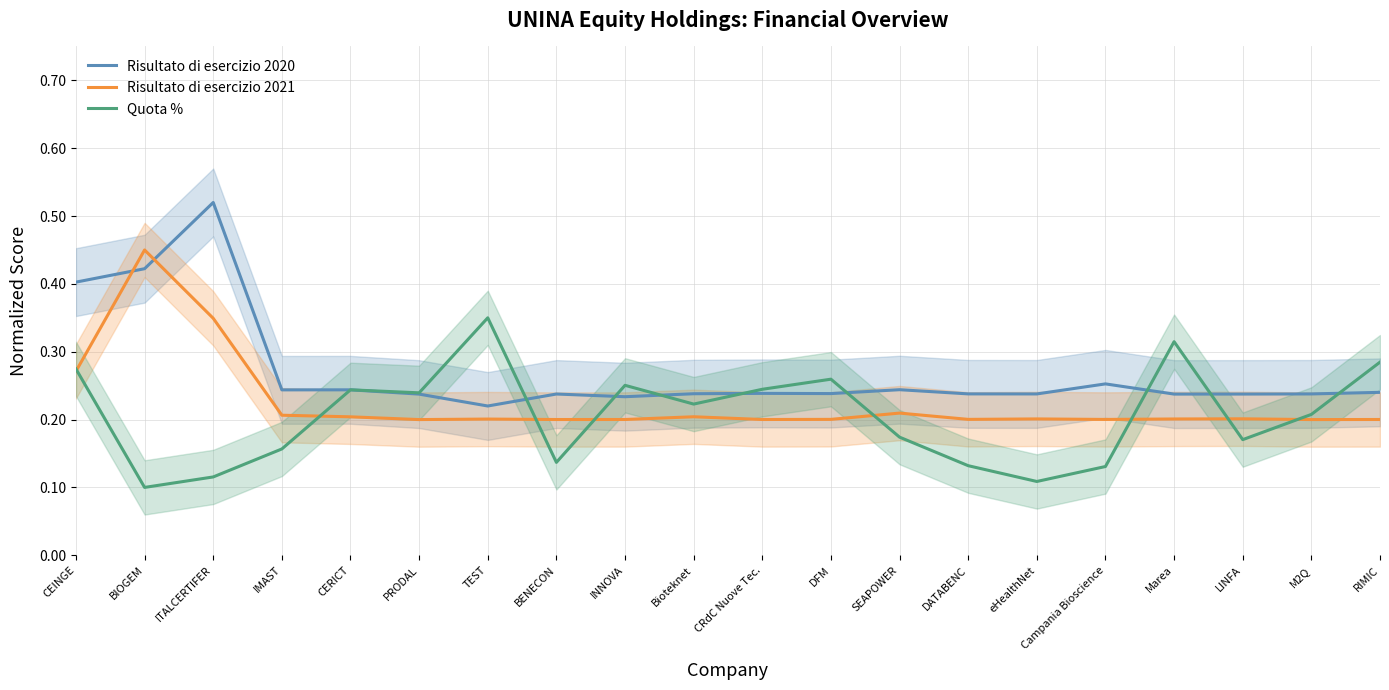

Rank the series by their maximum value, from highest to lowest.

Risultato di esercizio 2020, Risultato di esercizio 2021, Quota %